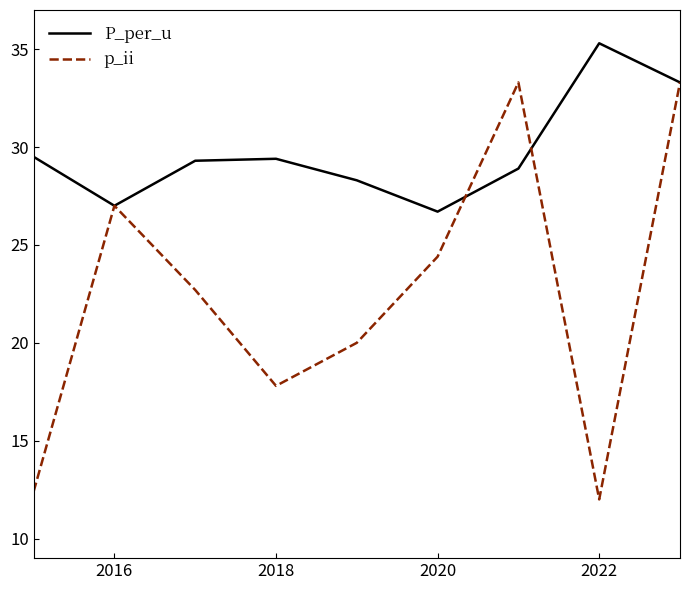

List the series in order of their peak value, highest first.

P_per_u, p_ii